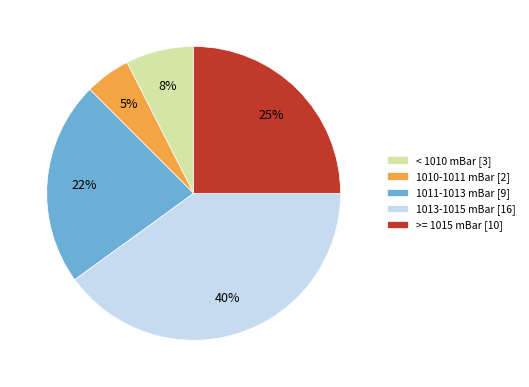

To the nearest percent, what is the average slice percentage?

20%